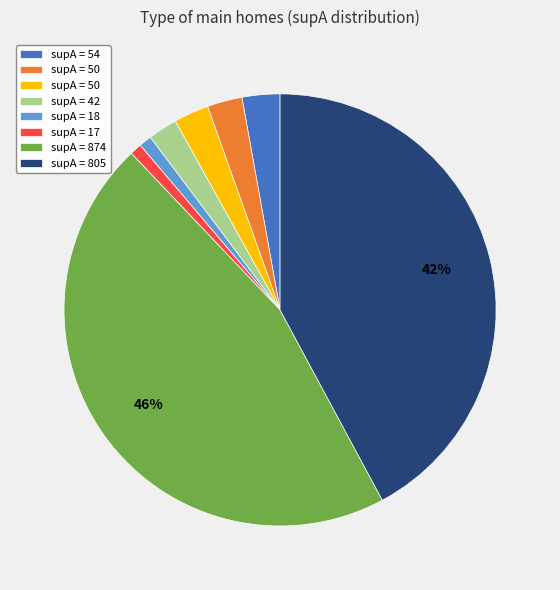

Does any single category account for the majority?

No